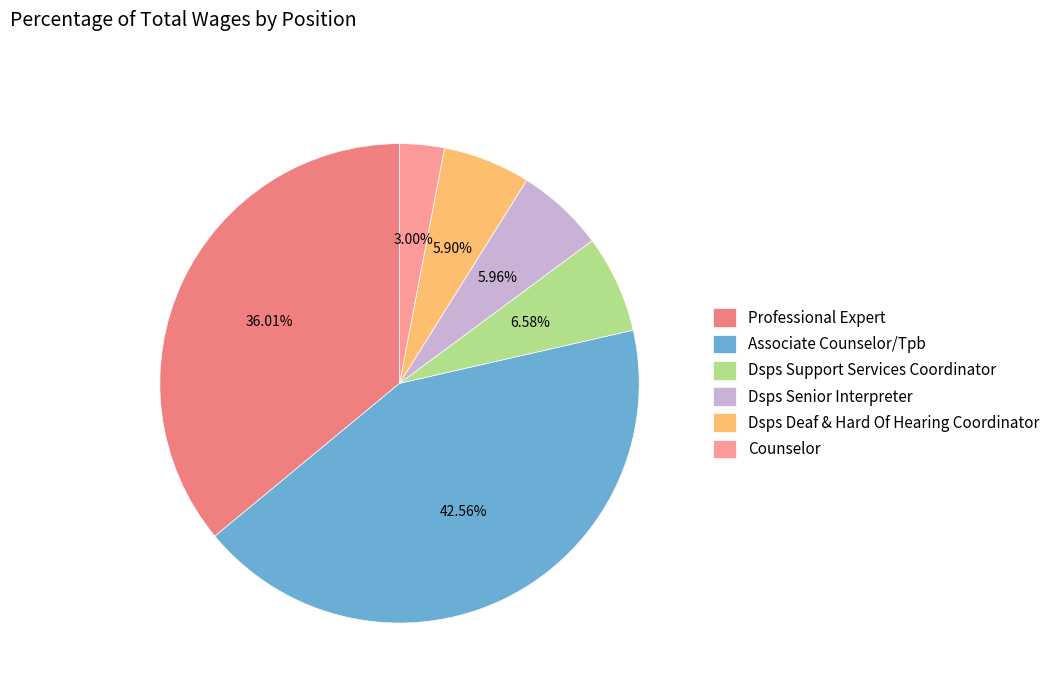

Which slice is the largest?

Associate Counselor/Tpb